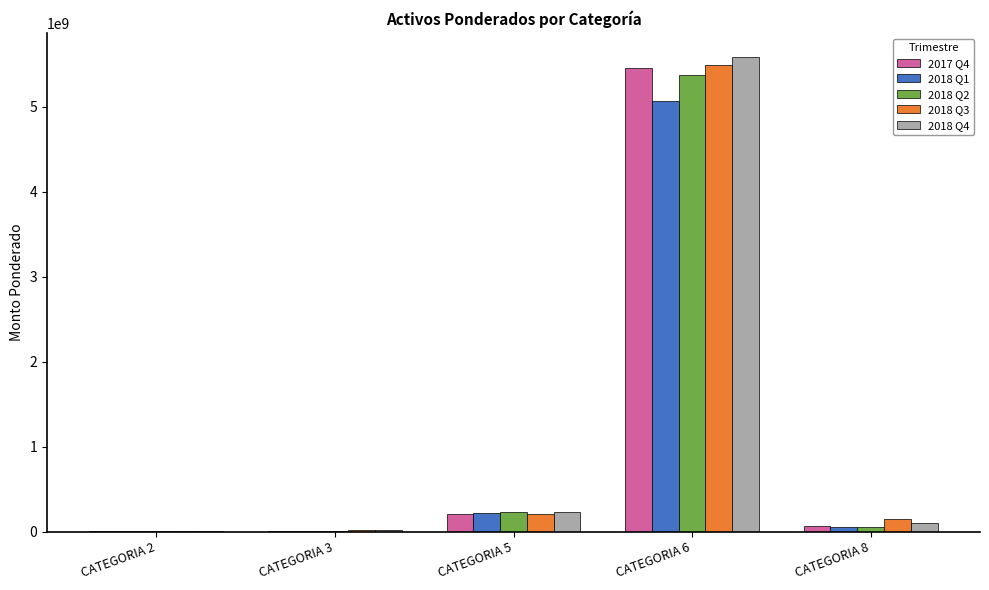

Are the bars horizontal?

No